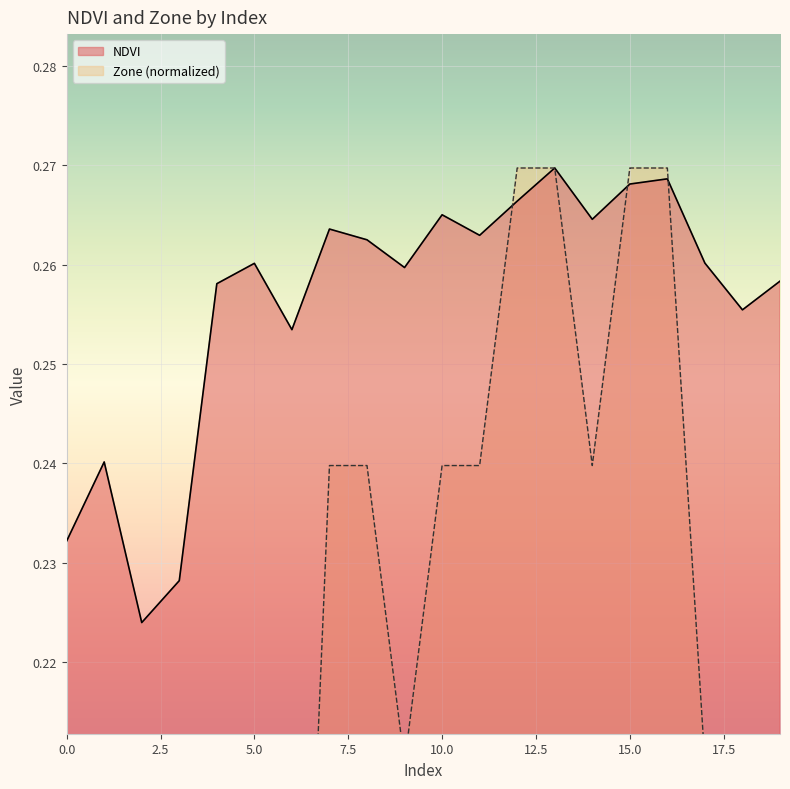

The NDVI series shows 0.3 at 12. True or false?

True